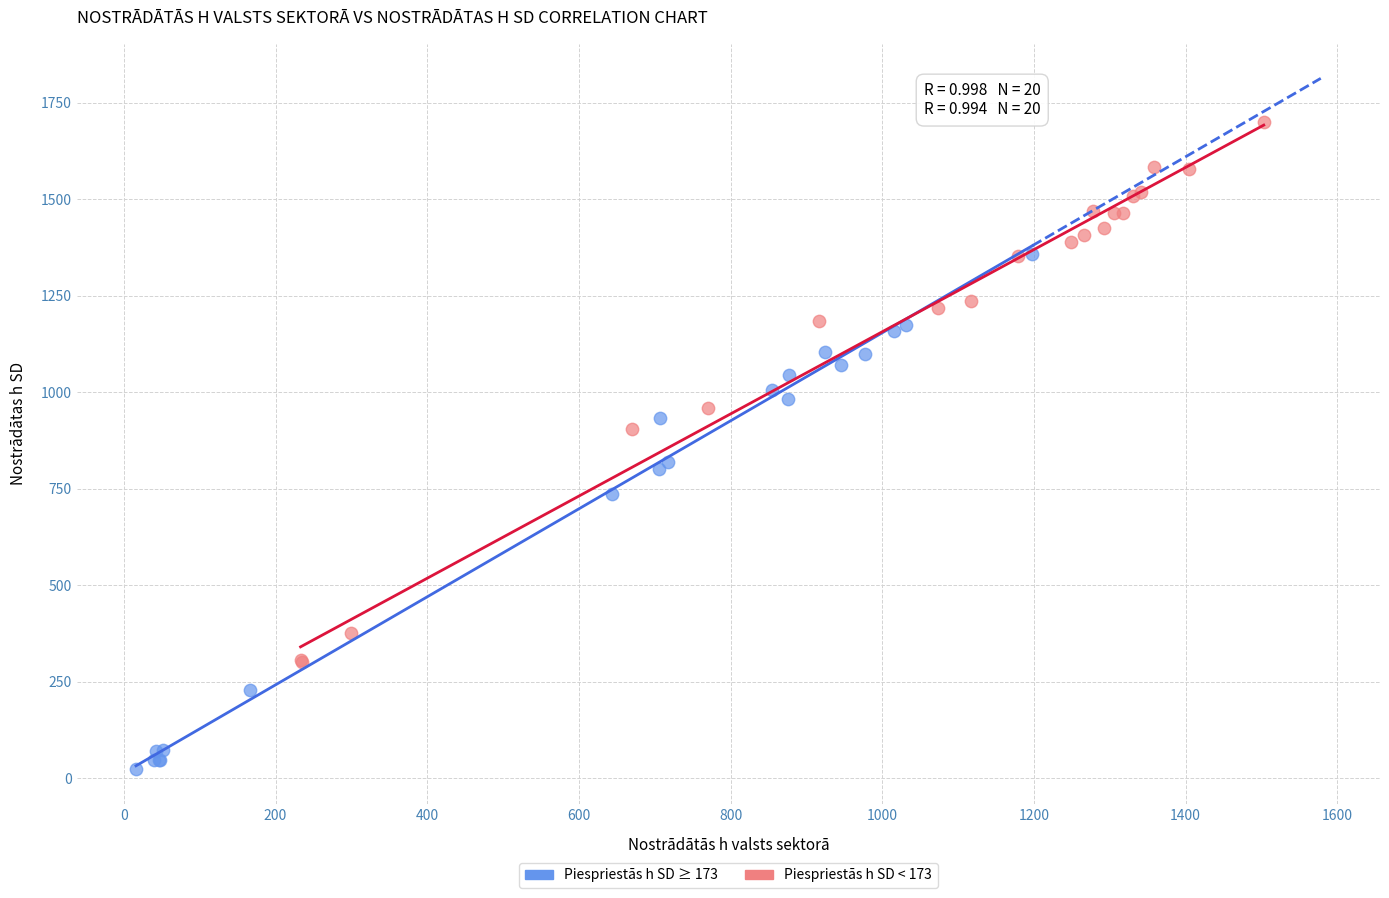

Which series contains the lowest Y value?

Piespriestās h SD ≥ 173